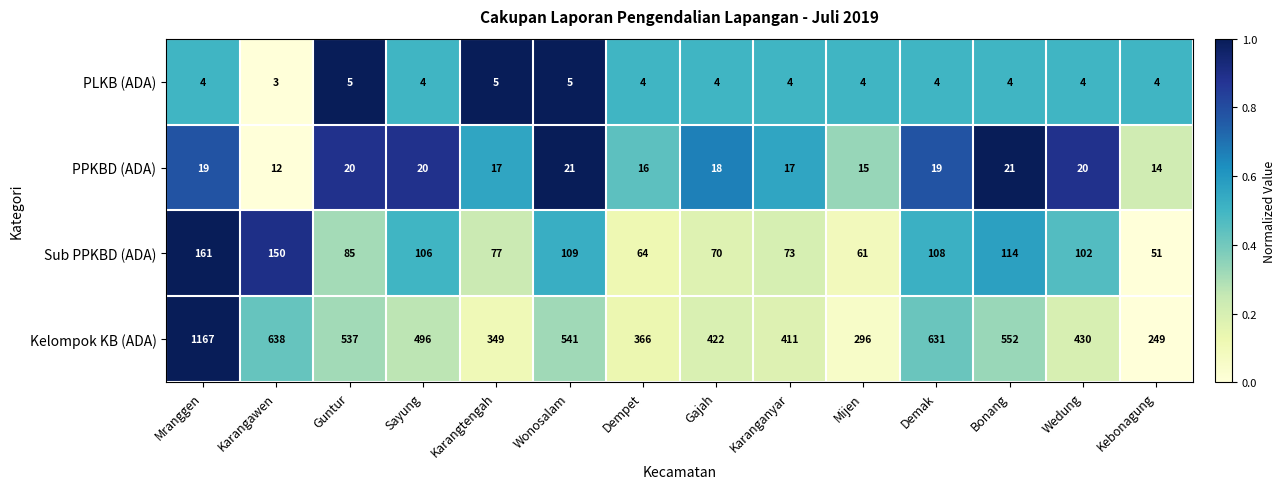

What is the highest value of the PLKB (ADA) series?

5